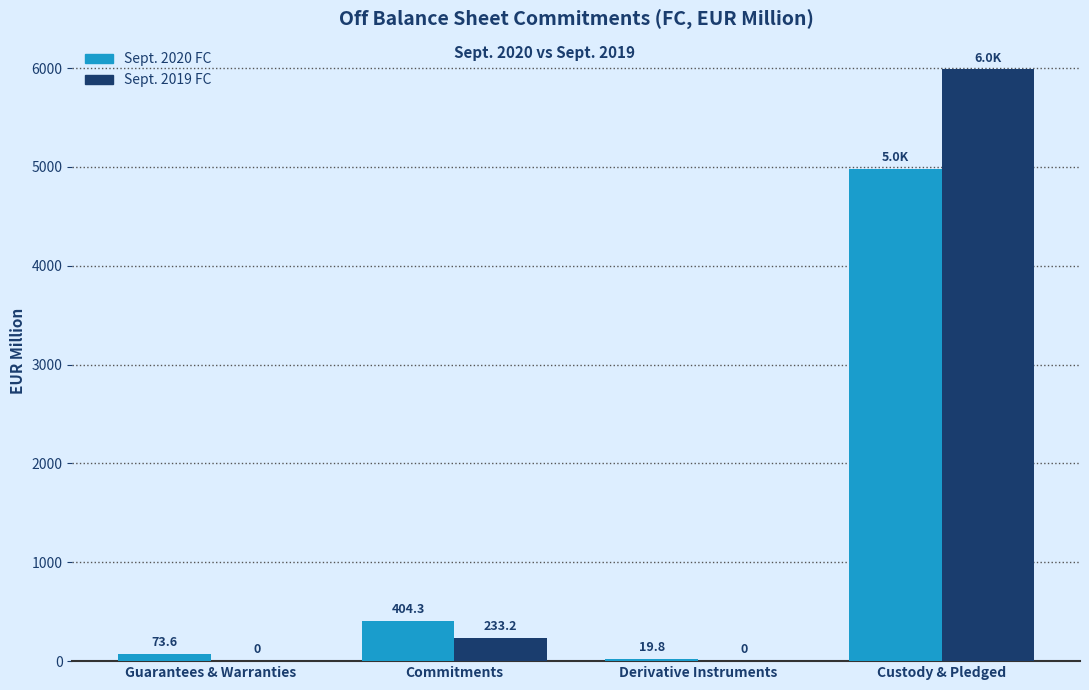

Reading right to left, list all the values displayed in this chart.

Sept. 2020 FC: Custody & Pledged=4975.1	Derivative Instruments=19.8	Commitments=404.3	Guarantees & Warranties=73.6
Sept. 2019 FC: Custody & Pledged=5986.7	Derivative Instruments=0.0	Commitments=233.2	Guarantees & Warranties=0.0